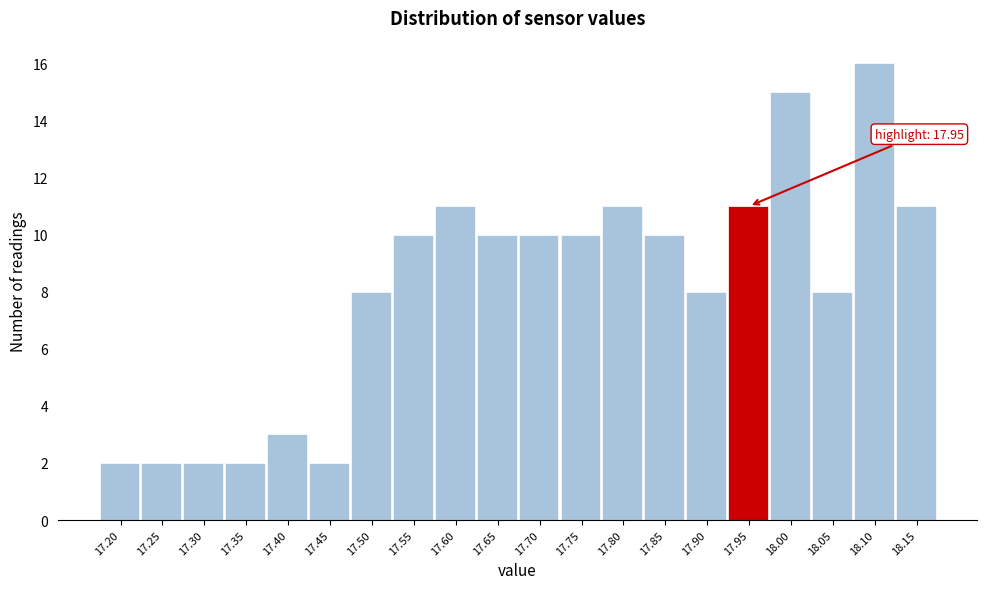

Reading right to left, transcribe all the data shown in this chart.

18.15=11	18.10=16	18.05=8	18.00=15	17.95=11	17.90=8	17.85=10	17.80=11	17.75=10	17.70=10	17.65=10	17.60=11	17.55=10	17.50=8	17.45=2	17.40=3	17.35=2	17.30=2	17.25=2	17.20=2